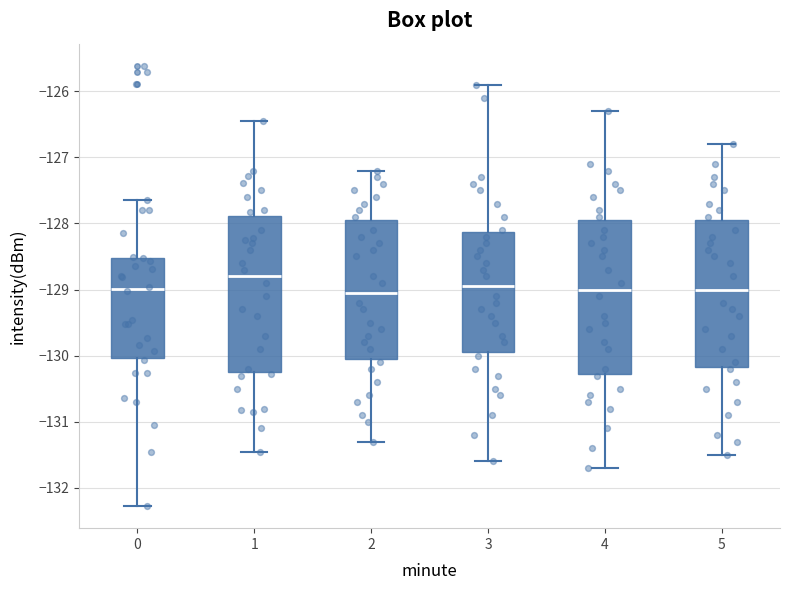

Reading left to right, read every box against the y-axis: the position of its median line, the range the box covers, and the ends of its whiskers. The values are not printed on the chart, so give them approximately, as read against the axis.

0: median -129.0, box -130.0 to -128.5, whiskers -132.3 to -127.6
1: median -128.8, box -130.3 to -127.9, whiskers -131.5 to -126.4
2: median -129.0, box -130.0 to -127.9, whiskers -131.3 to -127.2
3: median -128.9, box -129.9 to -128.1, whiskers -131.6 to -125.9
4: median -129.0, box -130.3 to -127.9, whiskers -131.7 to -126.3
5: median -129.0, box -130.2 to -127.9, whiskers -131.5 to -126.8